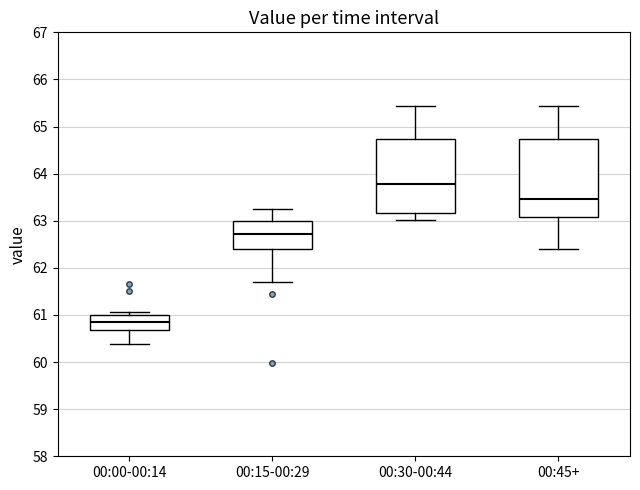

Where is the upper edge of the box for 00:15-00:29 on the y-axis? The values are not printed on the chart, so give them approximately, as read against the axis.

63.0